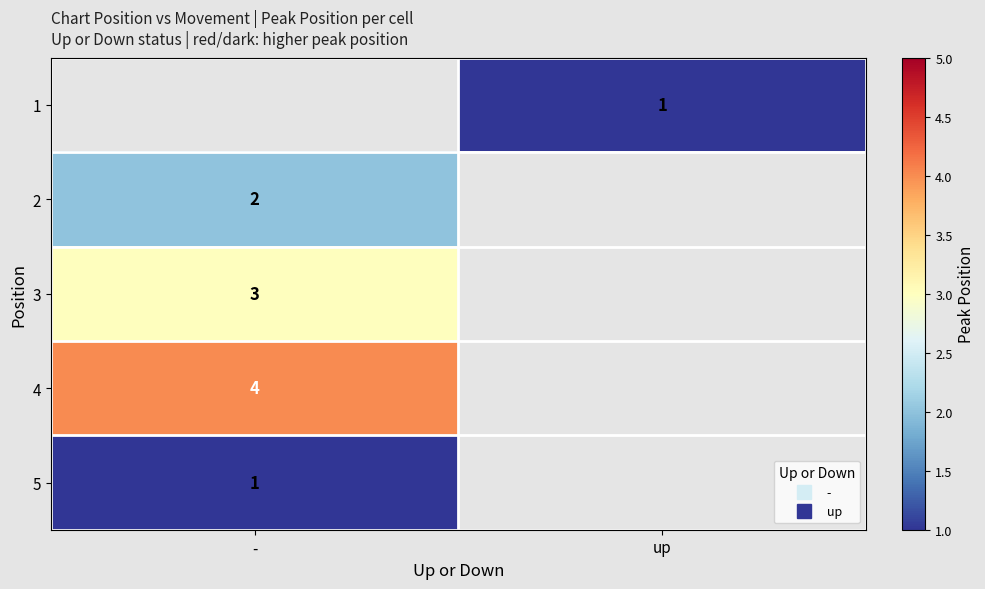

Which category has the lowest value in the 2 series?

-